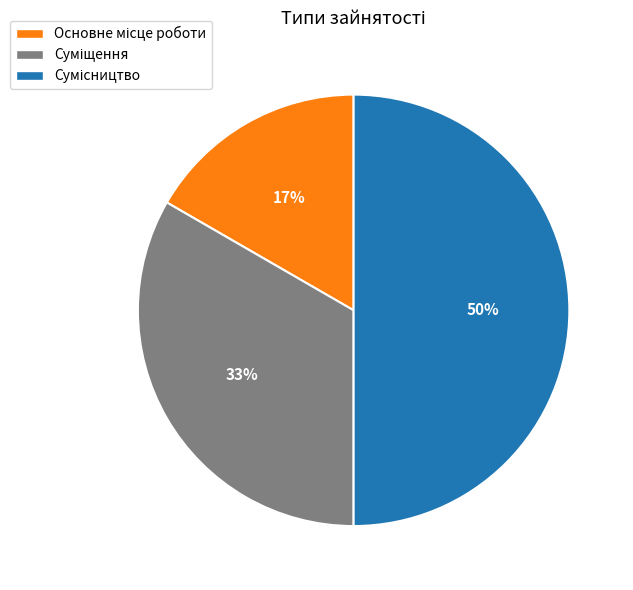

How many segments does this pie chart have?

3